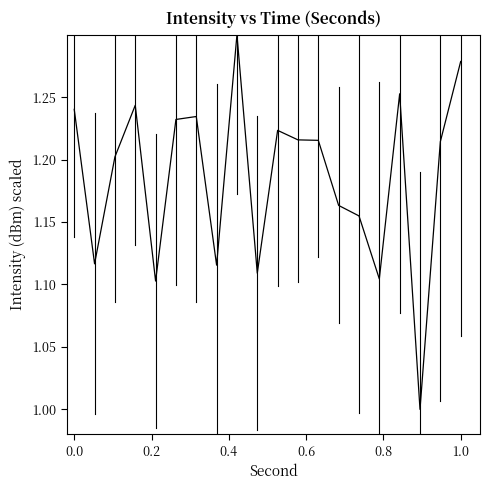

How many lines are shown in the chart?

1